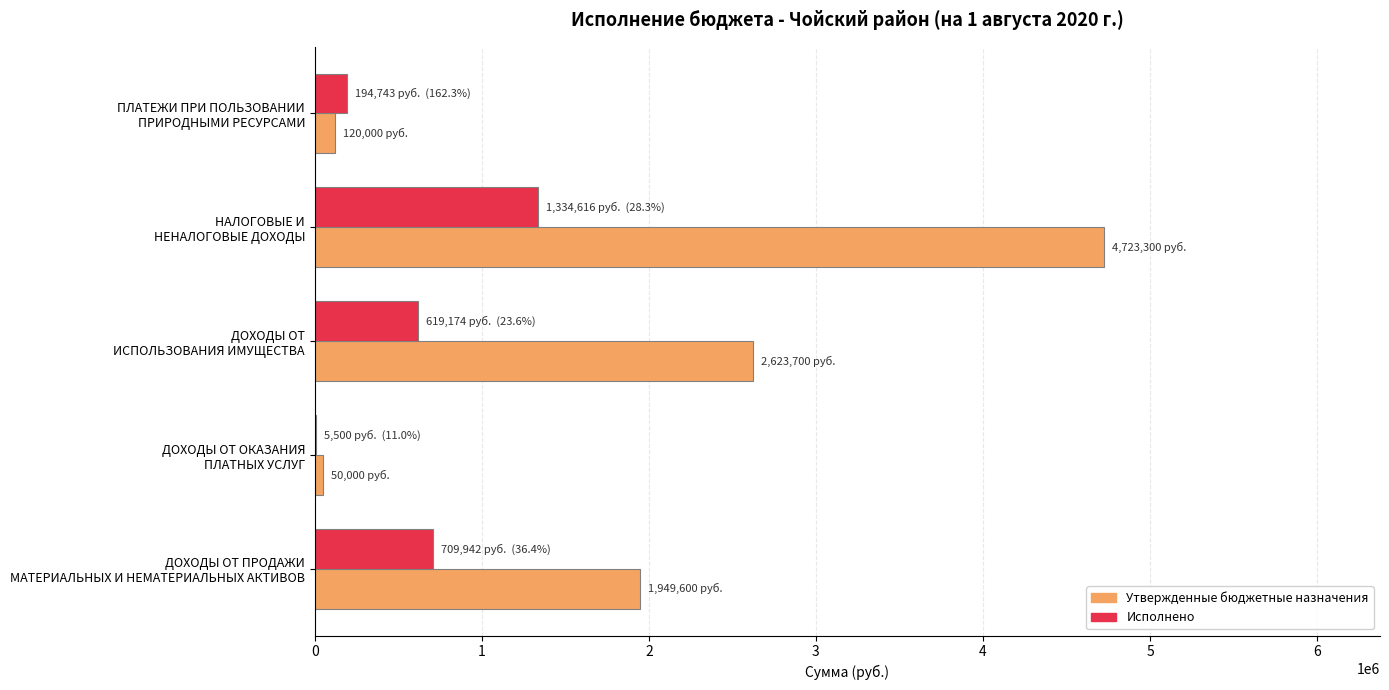

What is the highest value of the Утвержденные бюджетные назначения series?

4723300.0